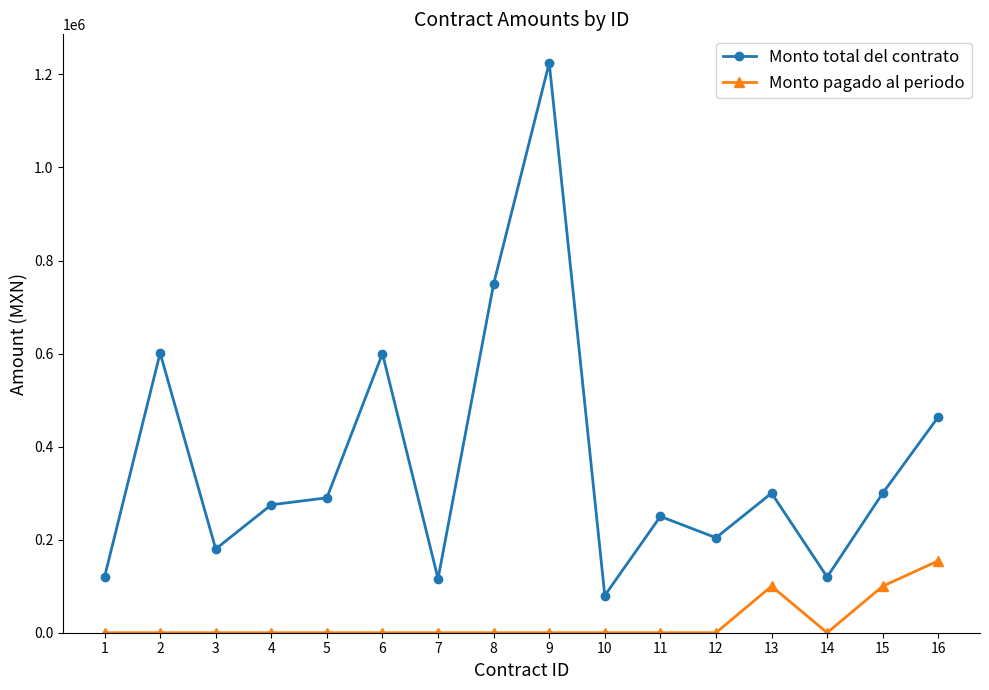

True or false: Monto pagado al periodo and Monto total del contrato intersect in this chart.

False